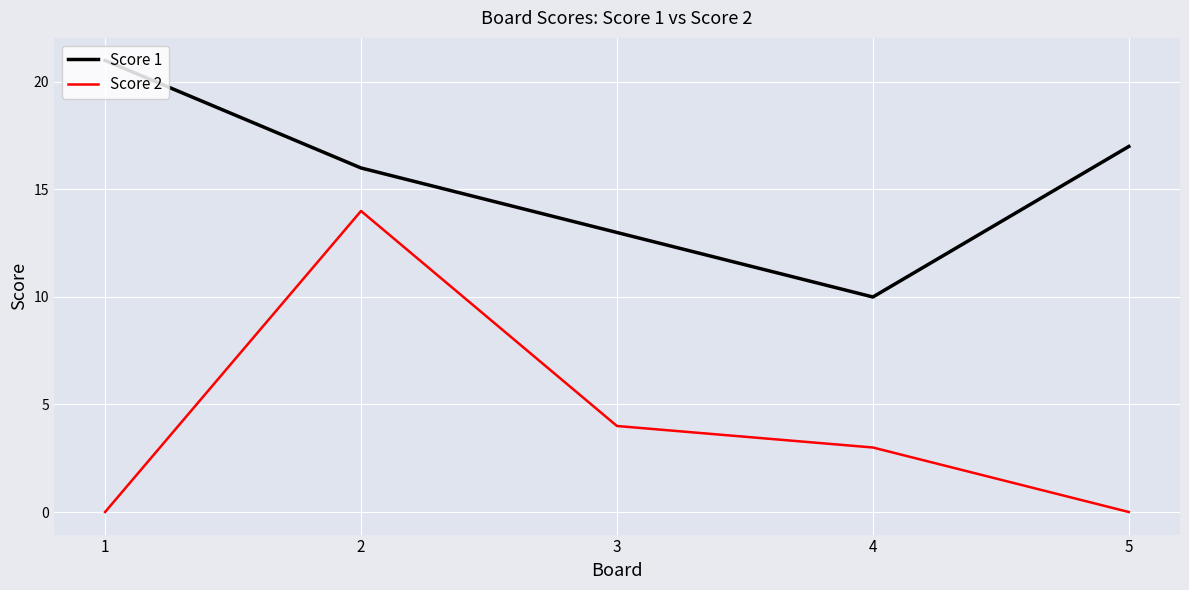

Which category has the highest value across all series?

1